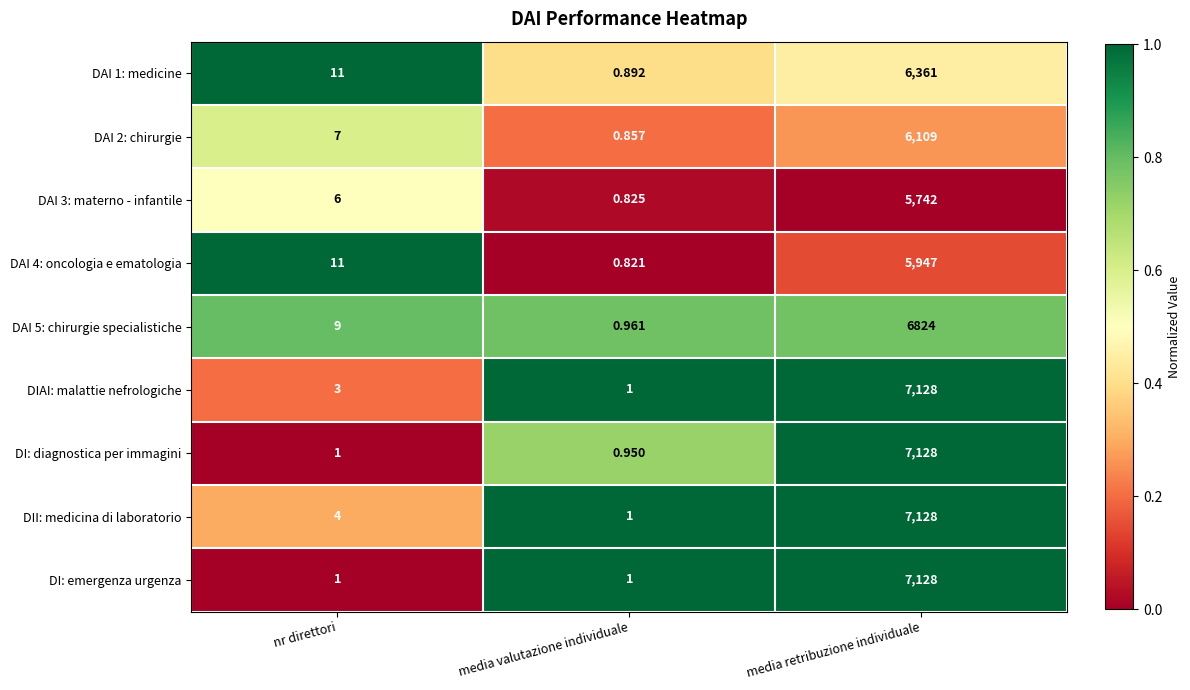

Where is DII: medicina di laboratorio nearest to the value 3564?

nr direttori